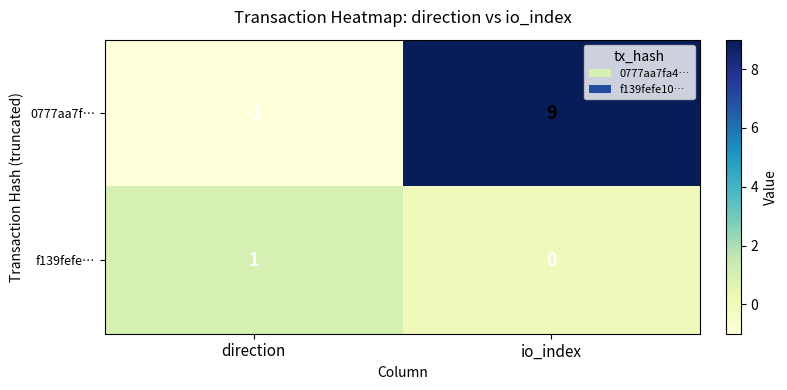

At direction, list the series in order from smallest to largest.

0777aa7f…, f139fefe…